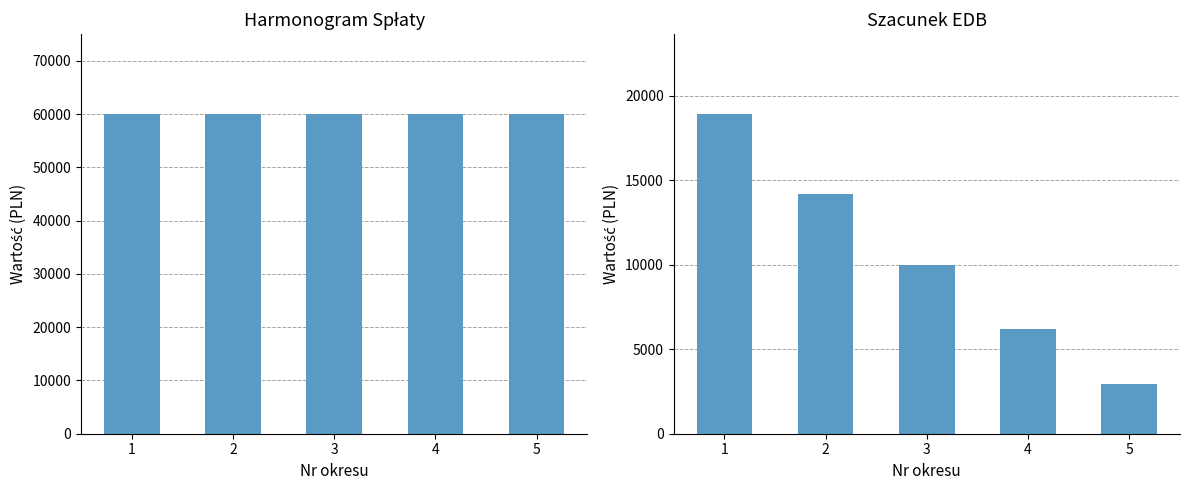

Is the value of EDB at 3 greater than the value of Rata kapitałowa at 5?

No